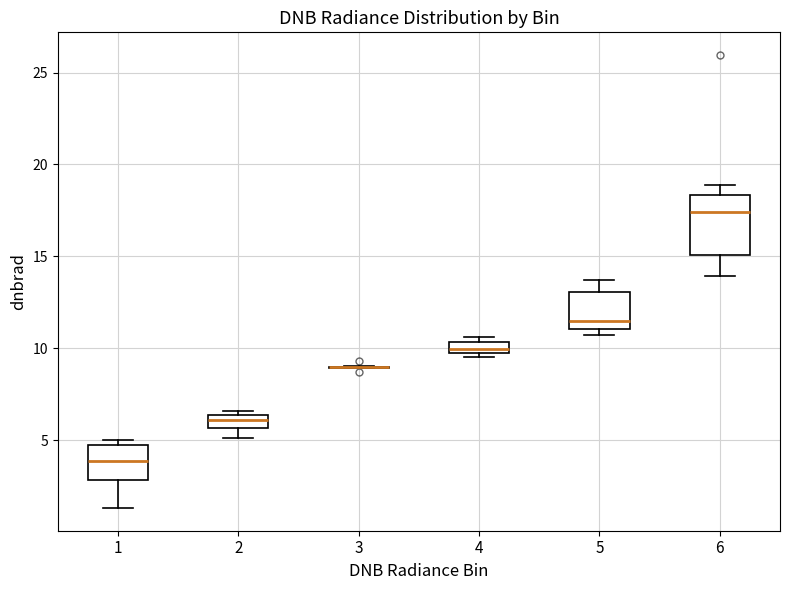

Where does the median line of the box at x = 6 sit on the y-axis? The values are not printed on the chart, so give them approximately, as read against the axis.

17.5